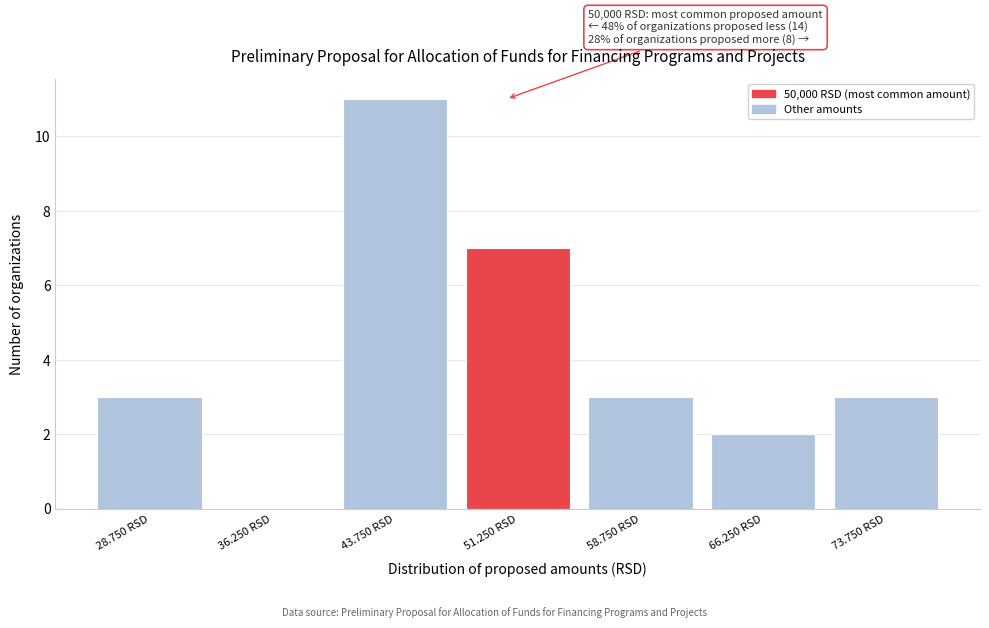

Reading left to right, list all the values displayed in this chart.

28.750 RSD=3	36.250 RSD=0	43.750 RSD=11	51.250 RSD=7	58.750 RSD=3	66.250 RSD=2	73.750 RSD=3